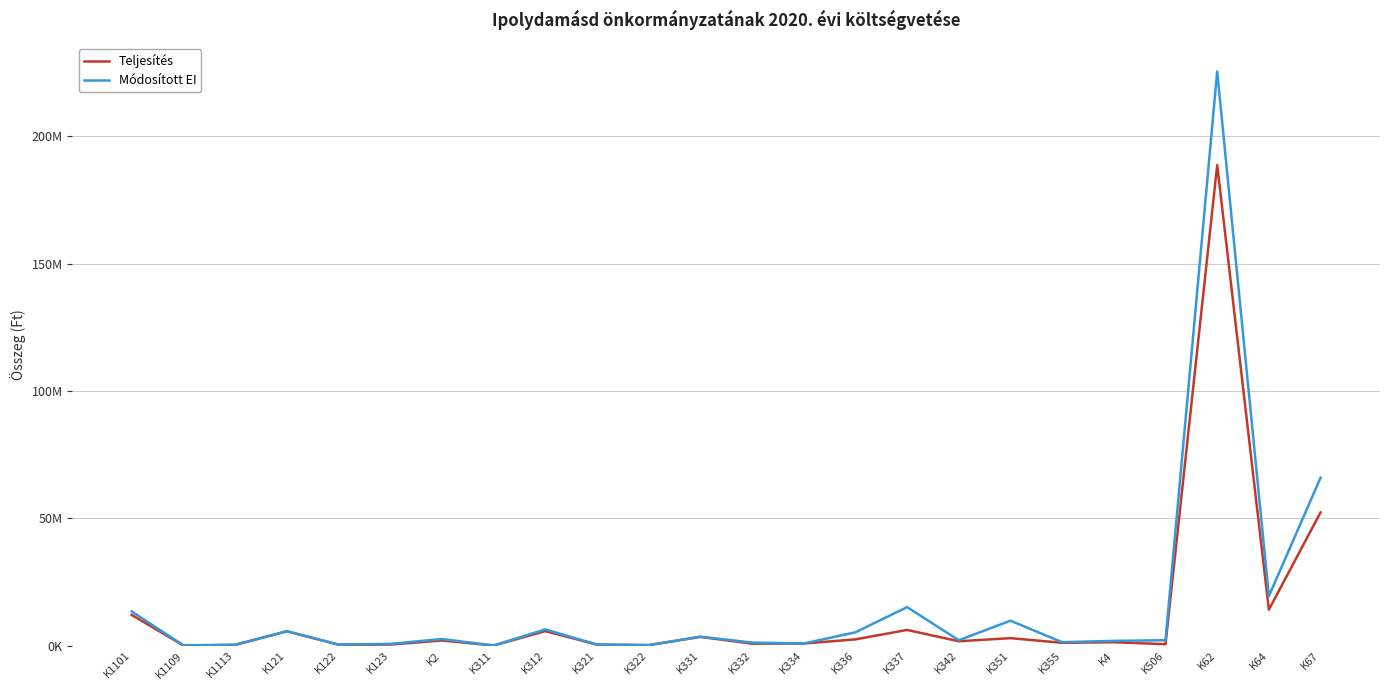

Does the chart have visible grid lines?

Yes